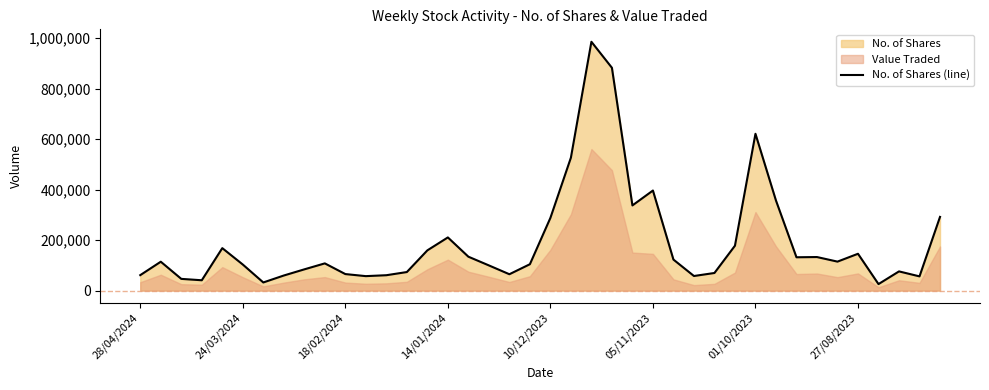

What is the maximum value shown in the chart?

985608